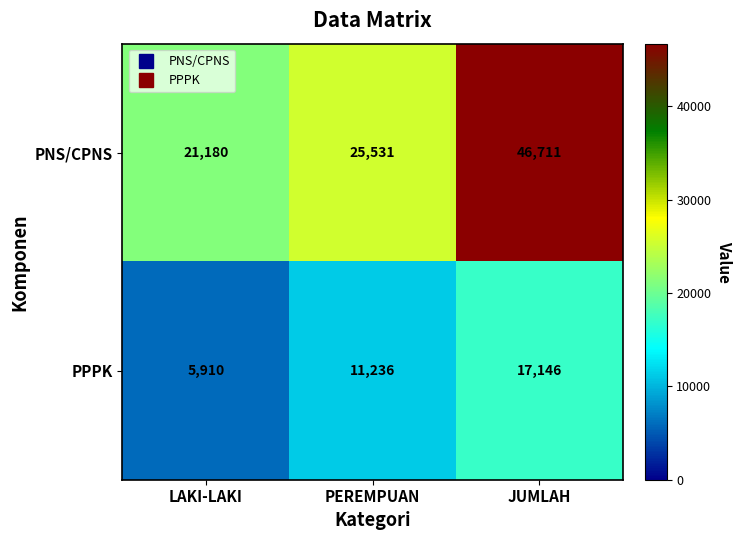

What is the sum of all PNS/CPNS values?

93422